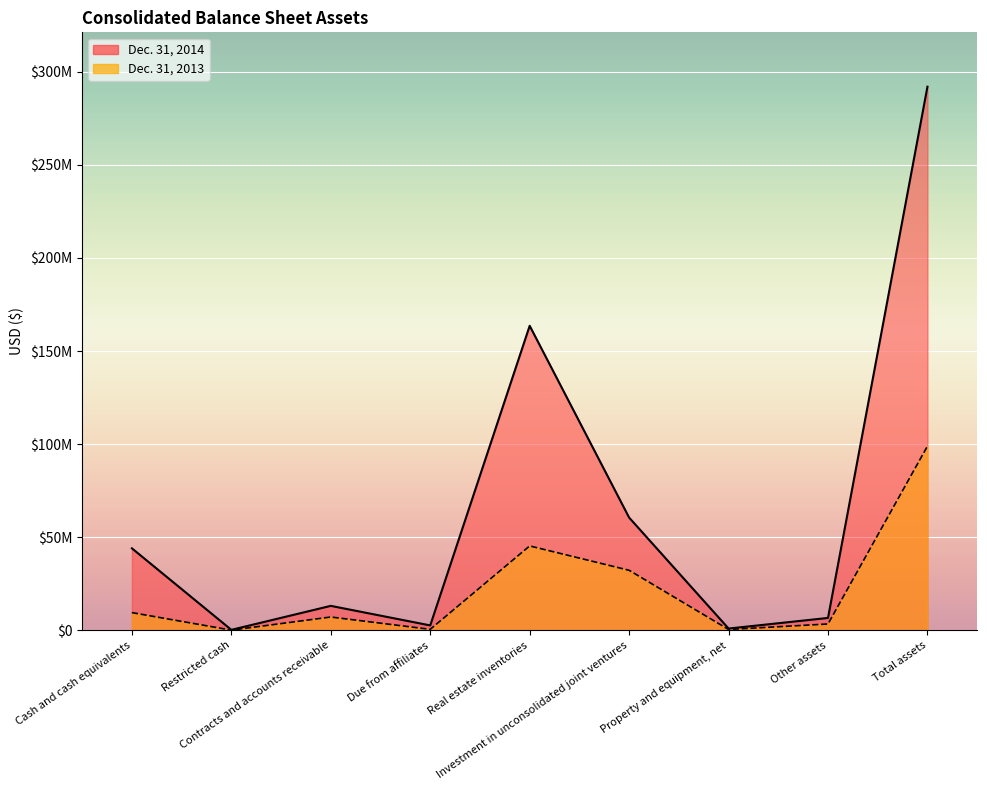

Rank the series by their maximum value, from lowest to highest.

Dec. 31, 2013, Dec. 31, 2014